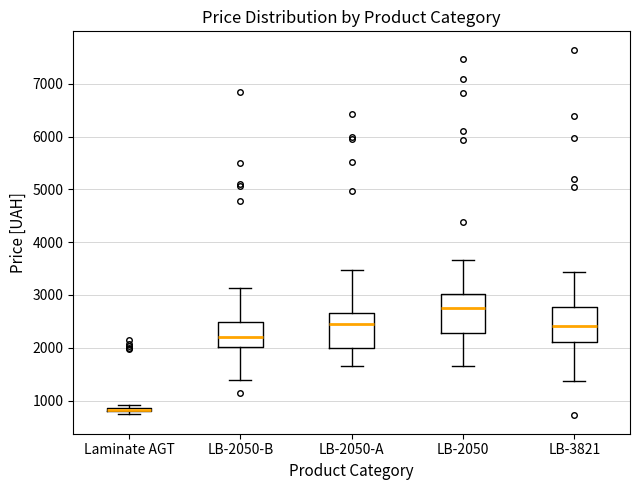

Where does the median line of the box for LB-3821 sit on the y-axis? The values are not printed on the chart, so give them approximately, as read against the axis.

2400